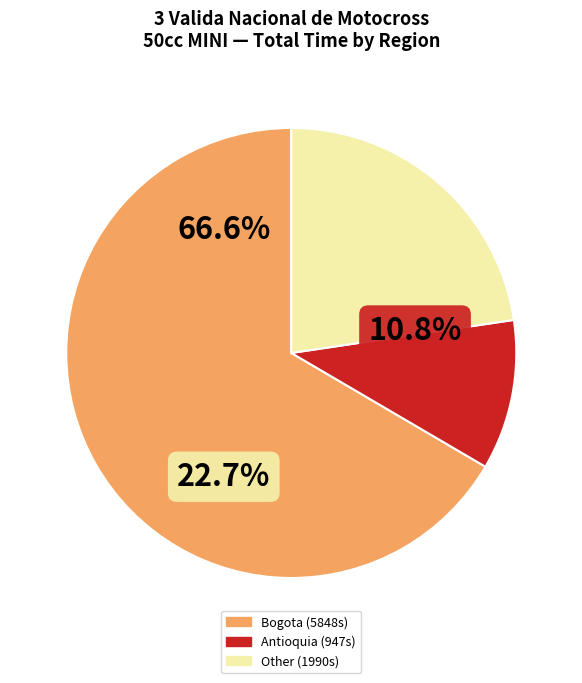

Does Raquel BARDAWILL represent more than half of the total?

No